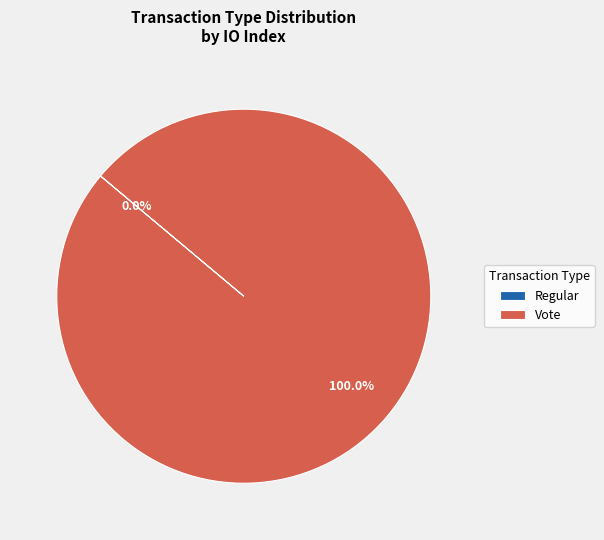

What percentage is the Vote slice, to the nearest percent?

100%